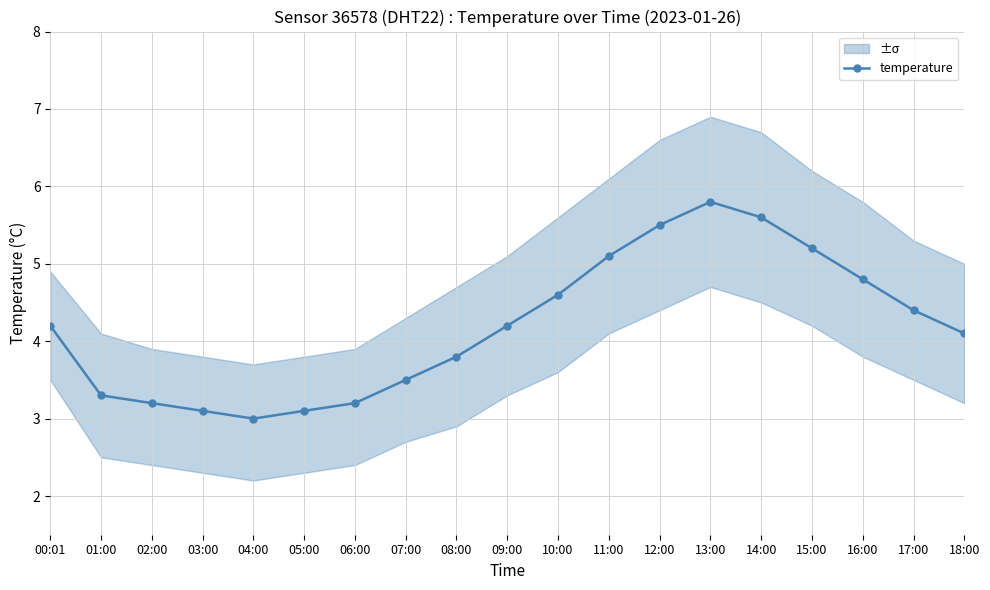

What is the difference between the maximum and second lowest values?

2.7